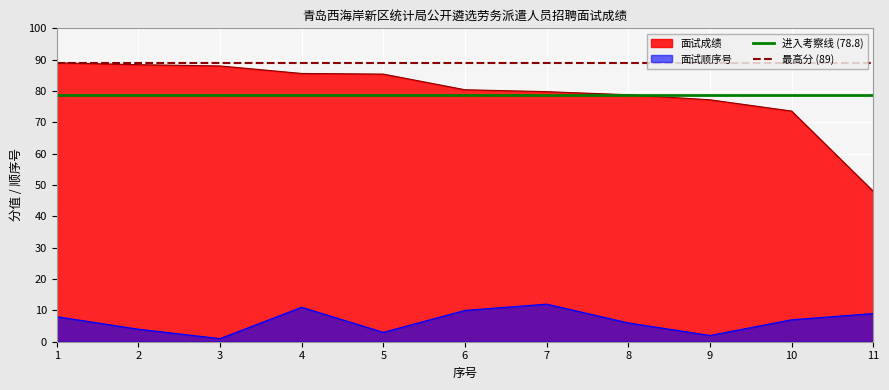

What is the value of the 进入考察线 (78.8) point at the 7th from the left?

78.8